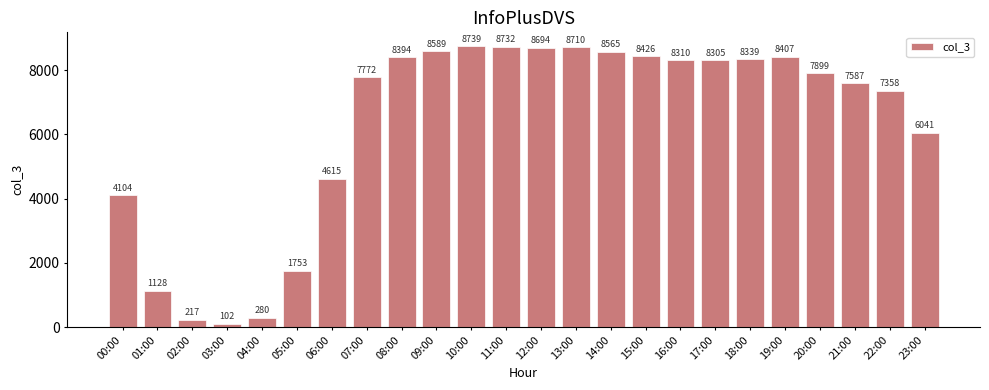

Is it true that the value at 05:00 is 904?

False